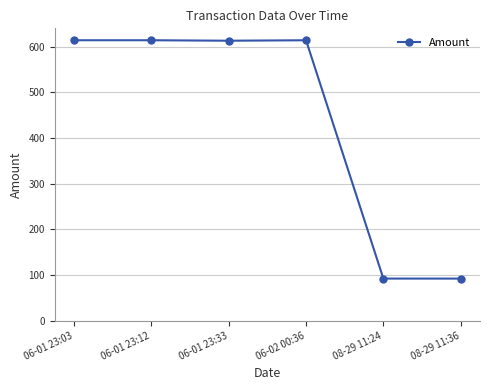

What is the maximum value shown in the chart?

614.0